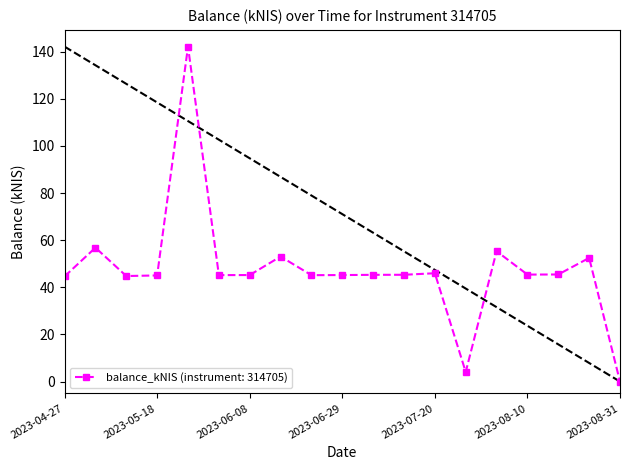

Does the chart have visible grid lines?

No